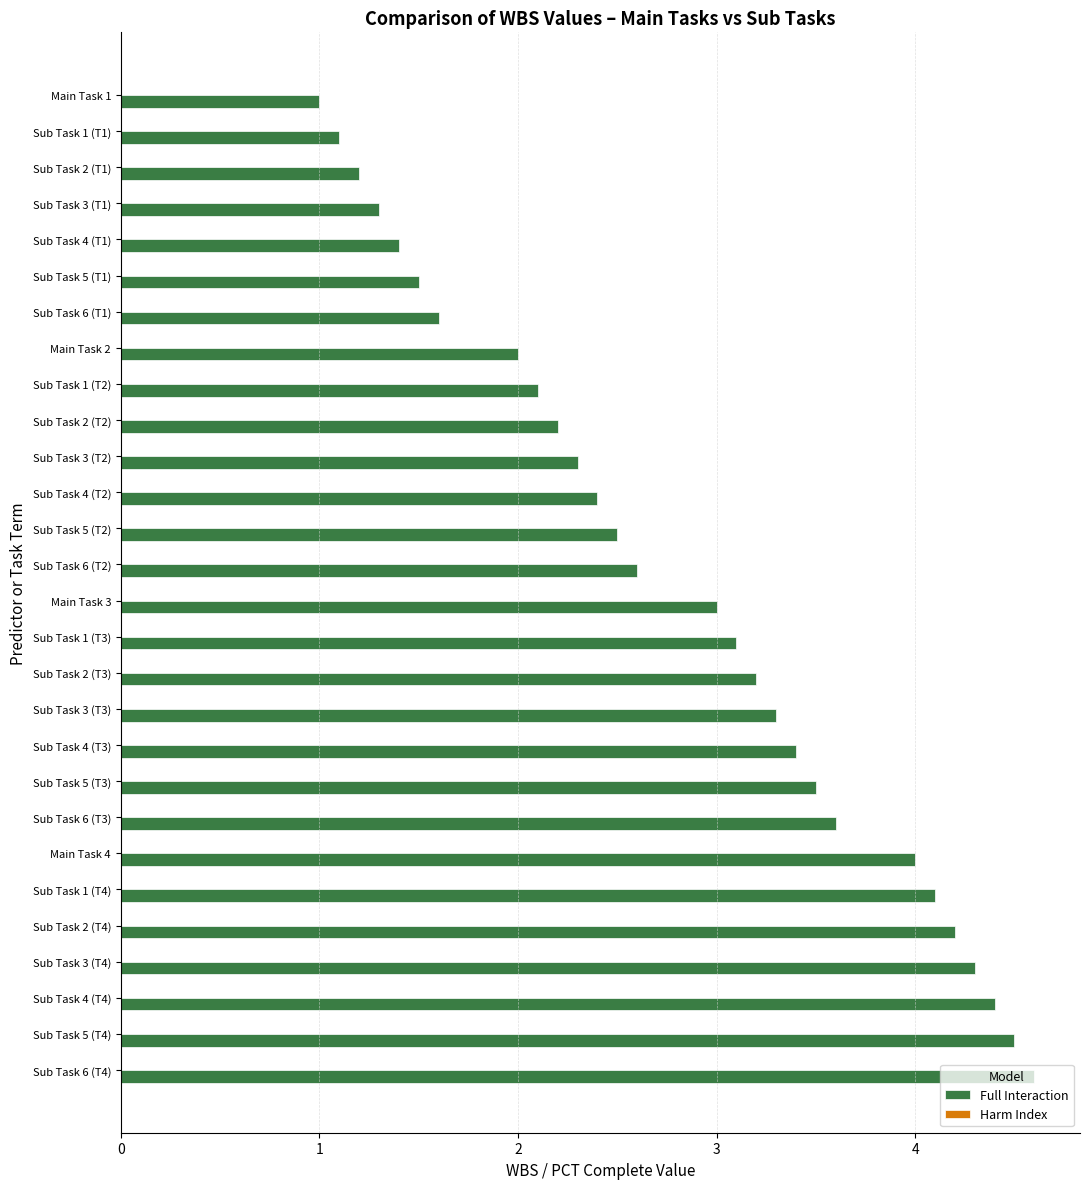

List the labels in order of value, largest first.

Sub Task 6 (T4), Sub Task 5 (T4), Sub Task 4 (T4), Sub Task 3 (T4), Sub Task 2 (T4), Sub Task 1 (T4), Main Task 4, Sub Task 6 (T3), Sub Task 5 (T3), Sub Task 4 (T3), Sub Task 3 (T3), Sub Task 2 (T3), Sub Task 1 (T3), Main Task 3, Sub Task 6 (T2), Sub Task 5 (T2), Sub Task 4 (T2), Sub Task 3 (T2), Sub Task 2 (T2), Sub Task 1 (T2), Main Task 2, Sub Task 6 (T1), Sub Task 5 (T1), Sub Task 4 (T1), Sub Task 3 (T1), Sub Task 2 (T1), Sub Task 1 (T1), Main Task 1